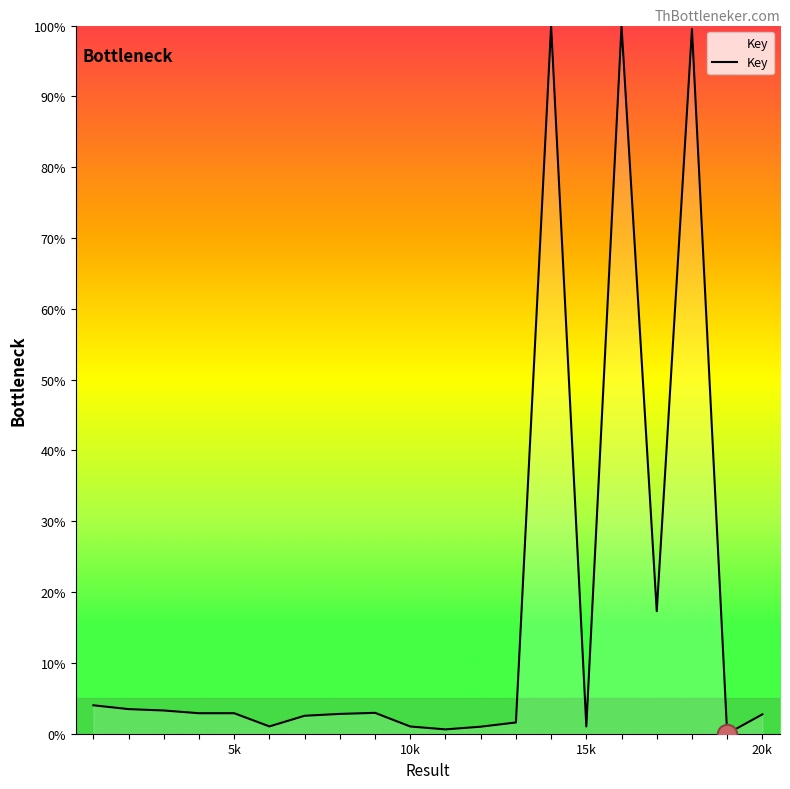

What is the difference between the maximum and minimum values?

100.0